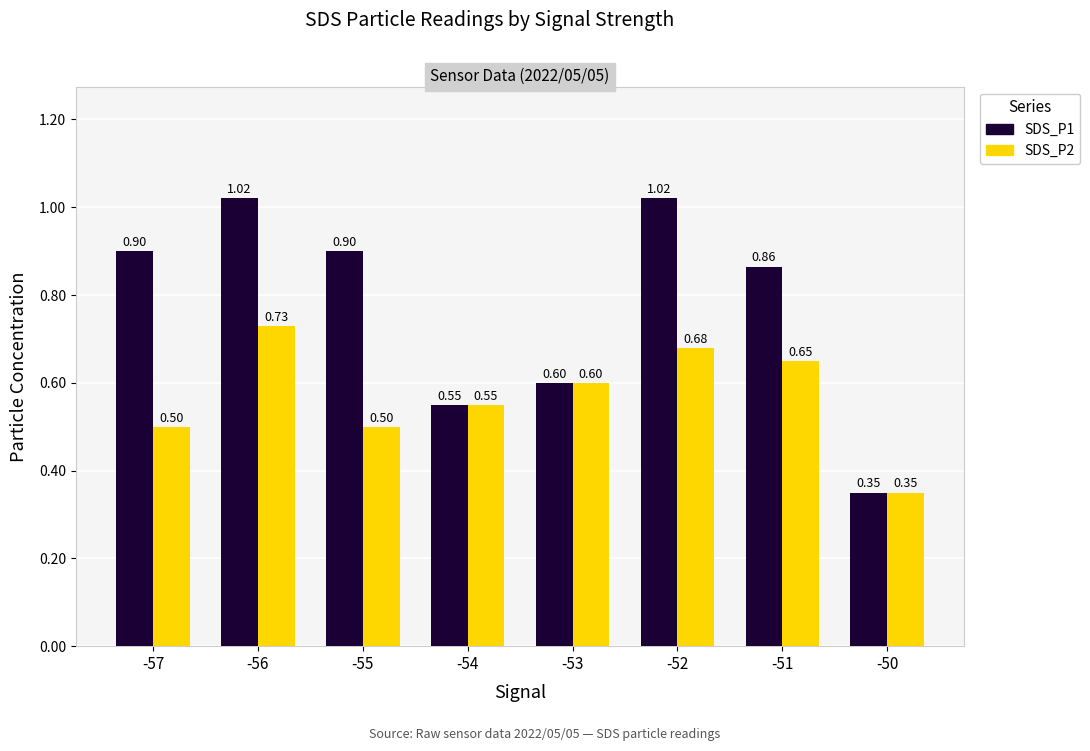

The SDS_P2 series shows 0.6 at -54. True or false?

True